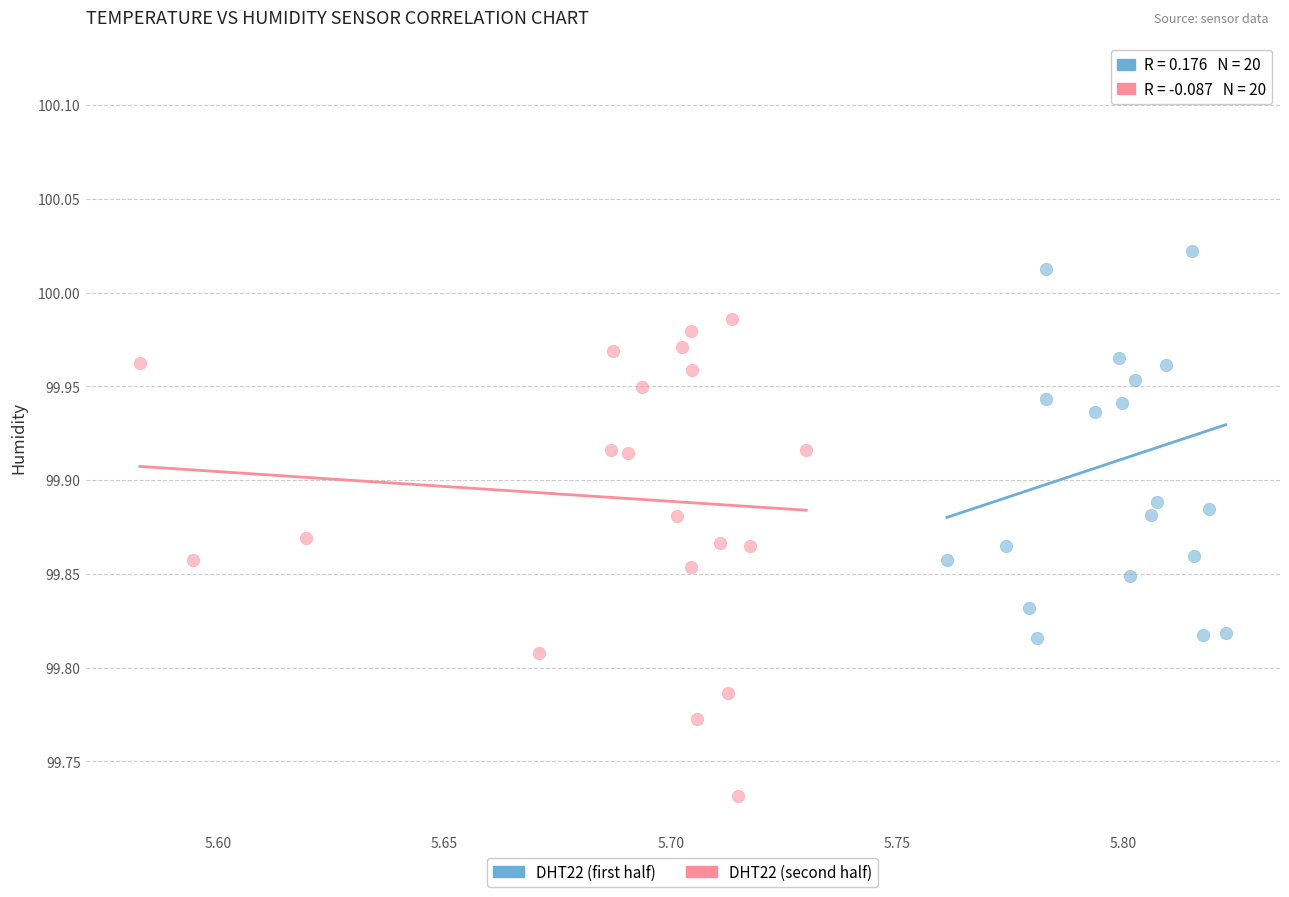

Which series reaches the maximum Y coordinate?

DHT22 (first half)